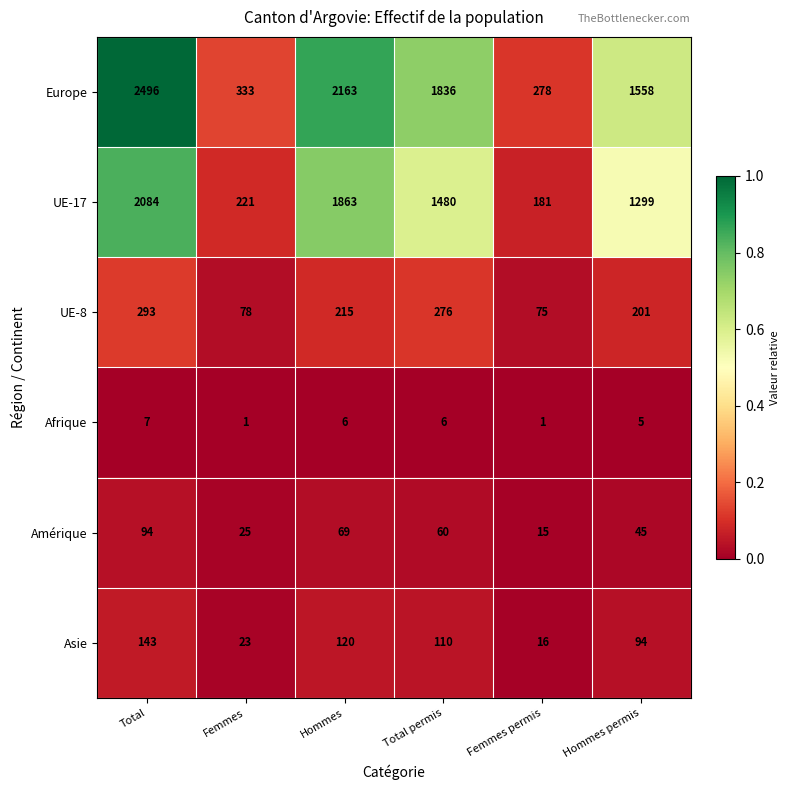

Between Total permis and Hommes permis, which series saw the biggest shift?

Europe